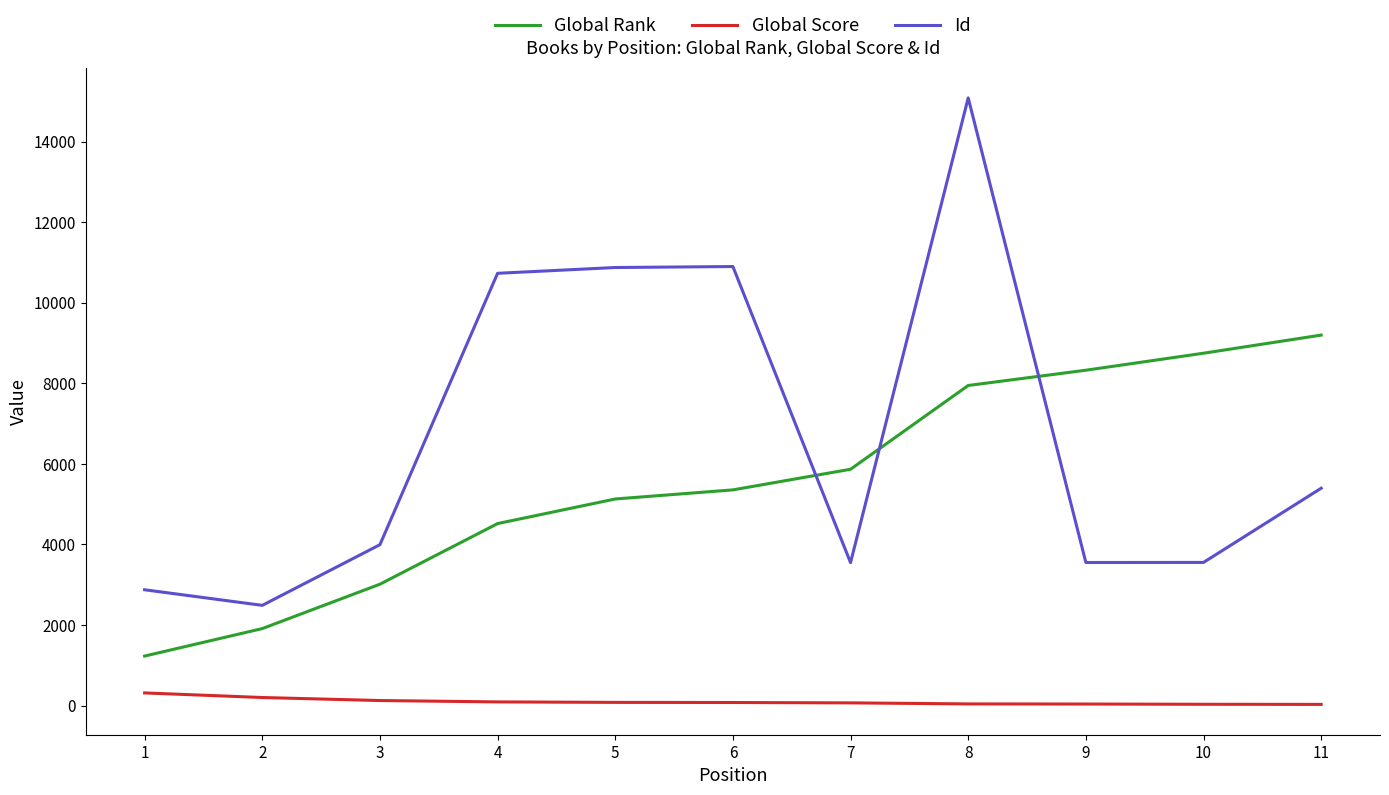

What is the maximum value shown in the chart?

15088